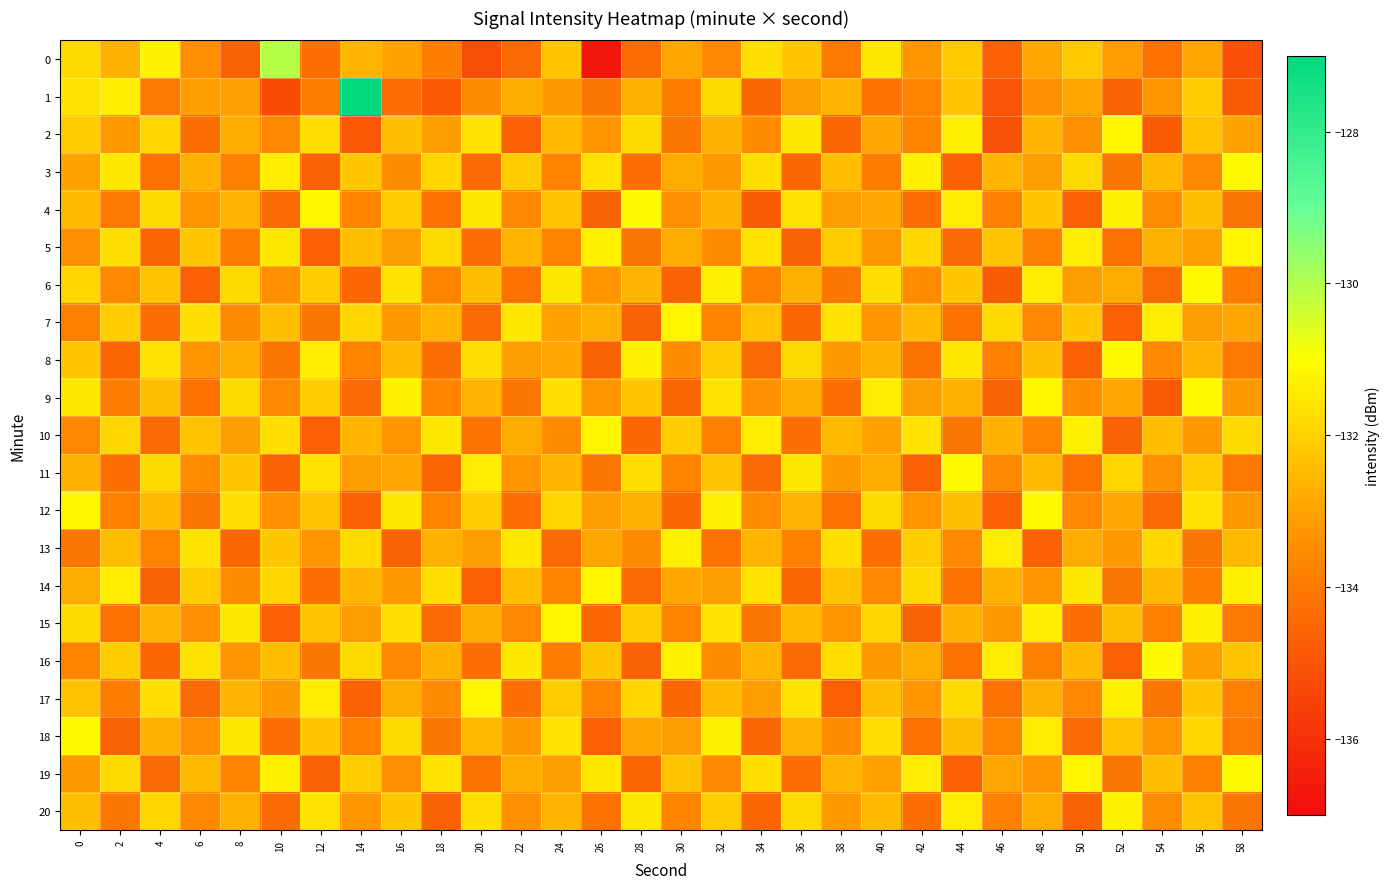

At 58, list the series in order from largest to smallest.

3, 19, 5, 14, 10, 16, 13, 7, 2, 9, 12, 17, 6, 8, 11, 15, 18, 4, 20, 1, 0